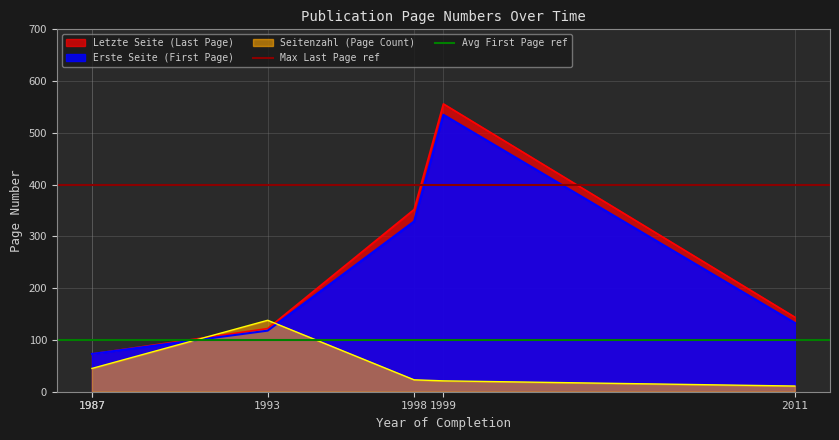

Which series changed the most between 1987 and 1987?

Max Last Page ref